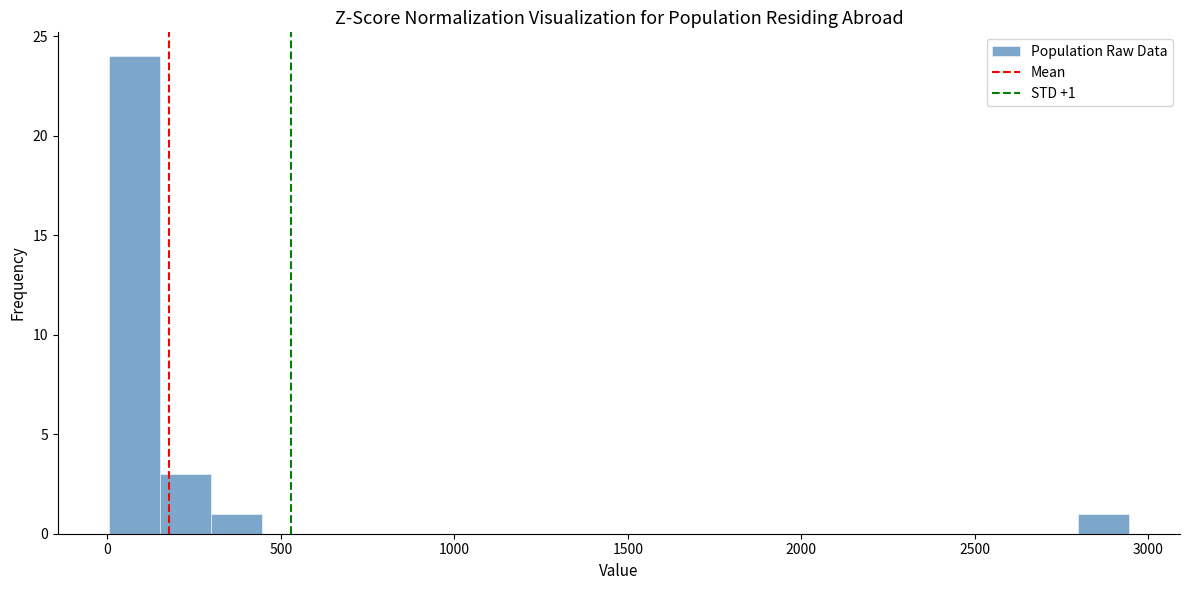

Read against the x-axis, roughly where is the centre of the tallest bar?

100